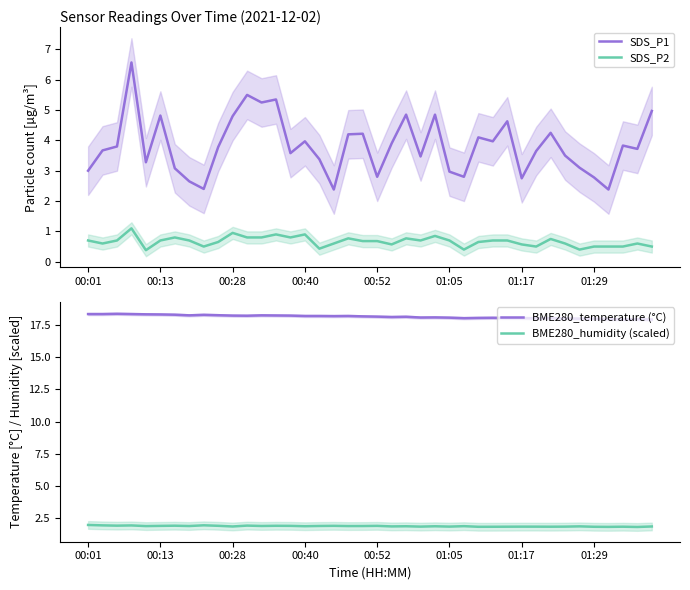

What is the lowest value of the BME280_humidity (scaled) series?

1.8